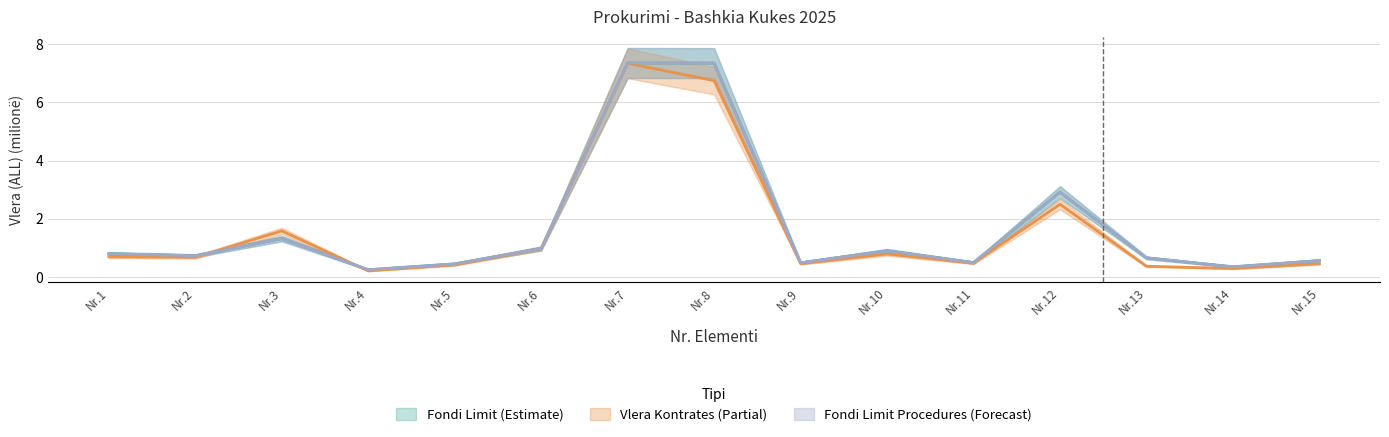

Count the number of data series in this chart.

3